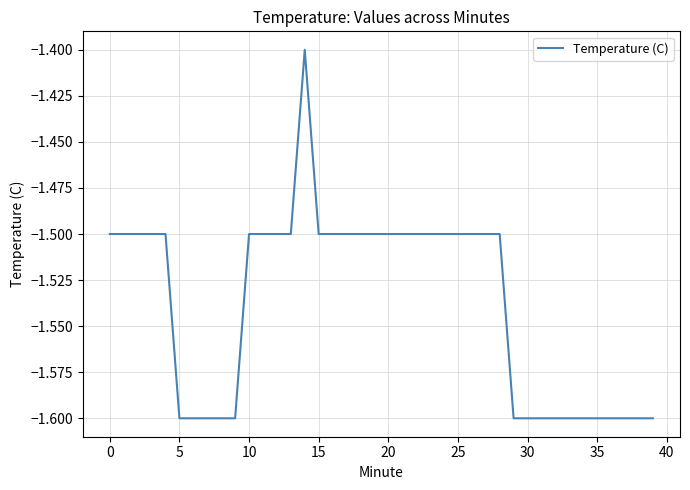

What is the maximum value shown in the chart?

-1.4